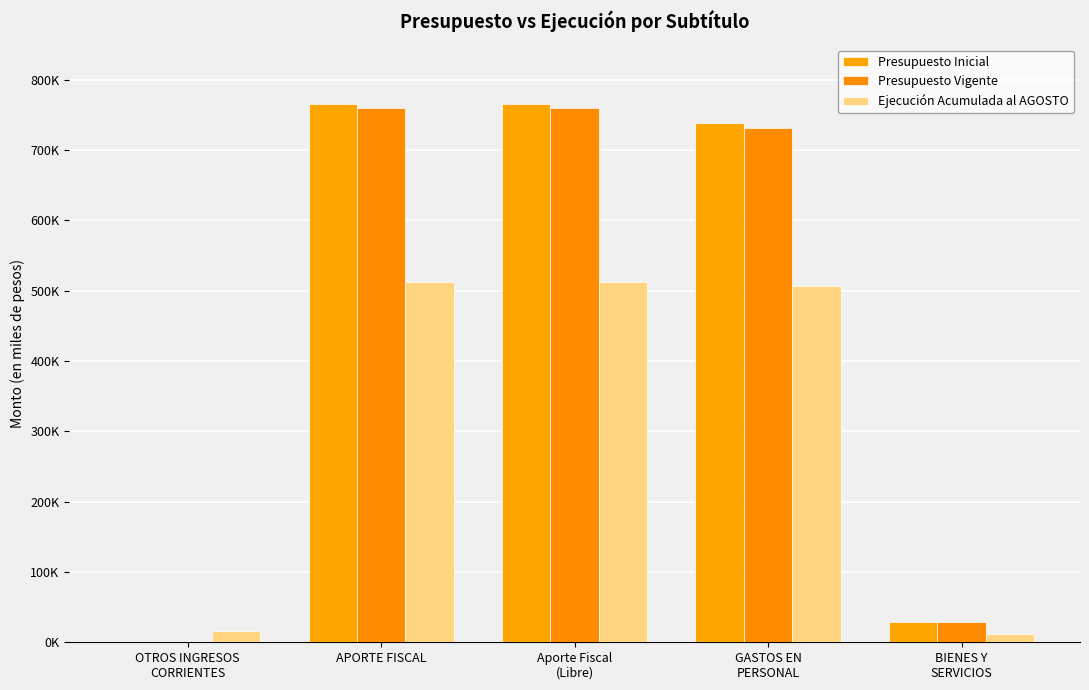

The Presupuesto Vigente series shows 990093 at GASTOS EN
PERSONAL. True or false?

False